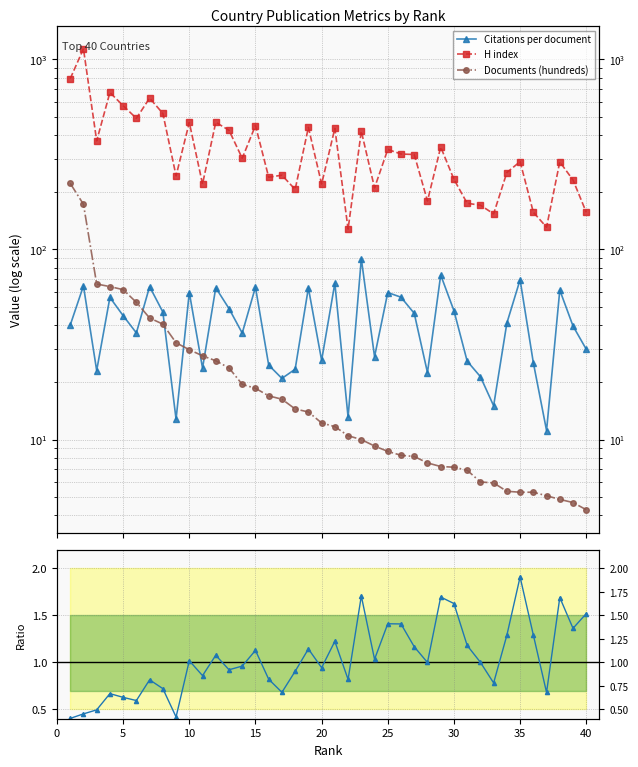

What is the value of the Documents (hundreds) point at the 5th from the left?

61.5